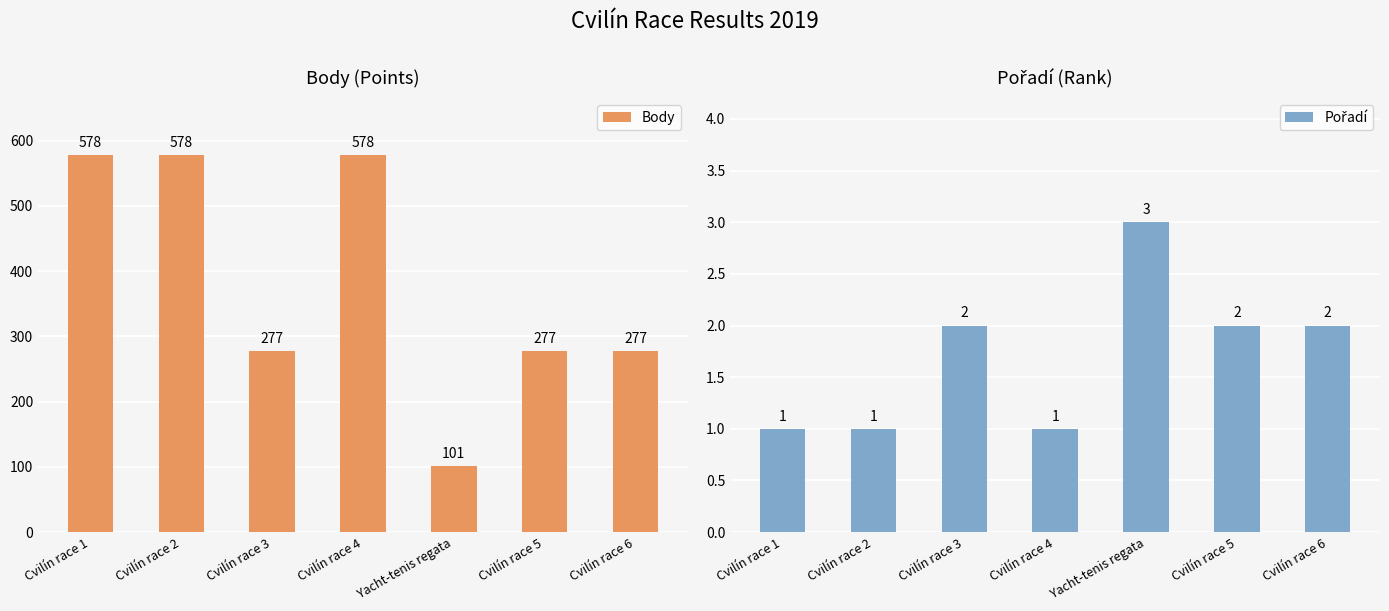

Is the value of Body at Cvilín race 6 greater than the value of Pořadí at Cvilín race 5?

Yes